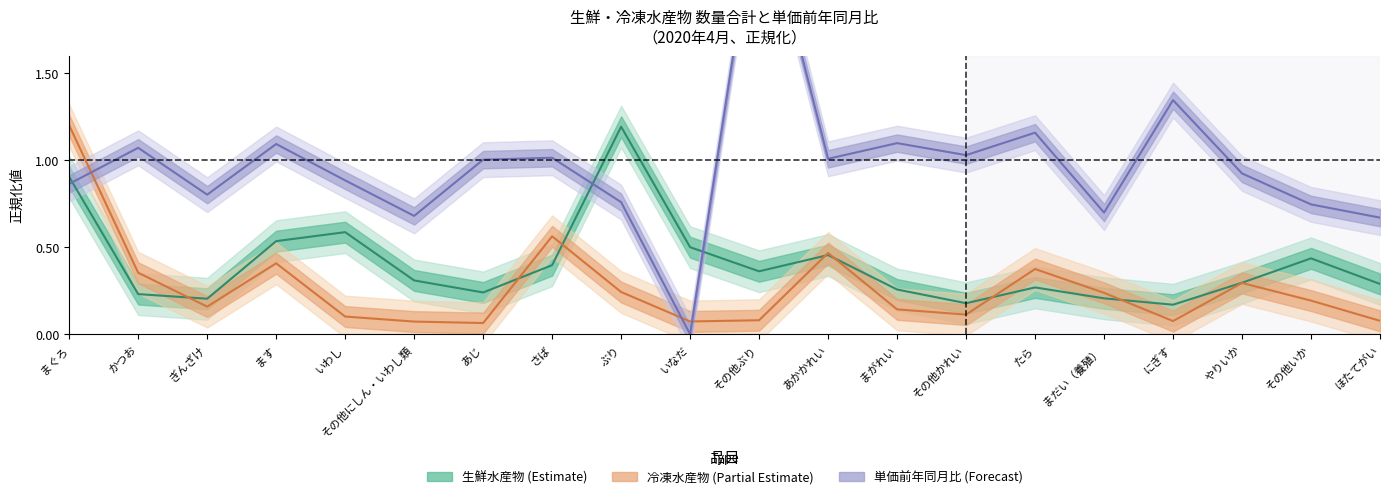

What is the lowest value of the 冷凍水産物_合計 series?

0.1